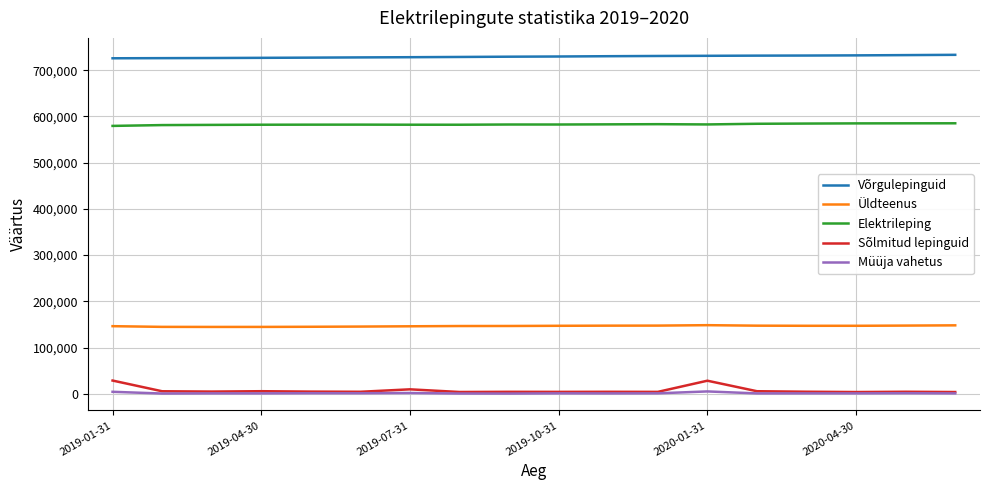

Which series has the largest total across all categories?

Võrgulepinguid